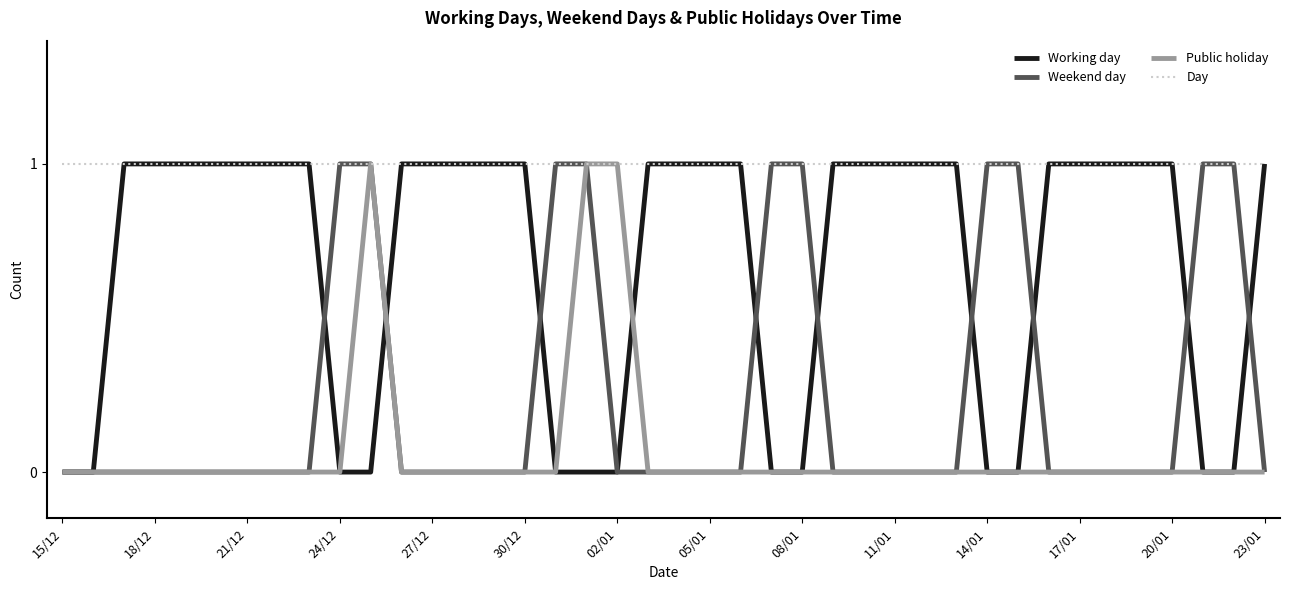

Reading left to right, what are all the values shown in this chart?

Working day: 0	0	1	1	1	1	1	1	1	0	0	1	1	1	1	1	0	0	0	1	1	1	1	0	0	1	1	1	1	1	0	0	1	1	1	1	1	0	0	1
Weekend day: 0	0	0	0	0	0	0	0	0	1	1	0	0	0	0	0	1	1	0	0	0	0	0	1	1	0	0	0	0	0	1	1	0	0	0	0	0	1	1	0
Public holiday: 0	0	0	0	0	0	0	0	0	0	1	0	0	0	0	0	0	1	1	0	0	0	0	0	0	0	0	0	0	0	0	0	0	0	0	0	0	0	0	0
Day: 1	1	1	1	1	1	1	1	1	1	1	1	1	1	1	1	1	1	1	1	1	1	1	1	1	1	1	1	1	1	1	1	1	1	1	1	1	1	1	1